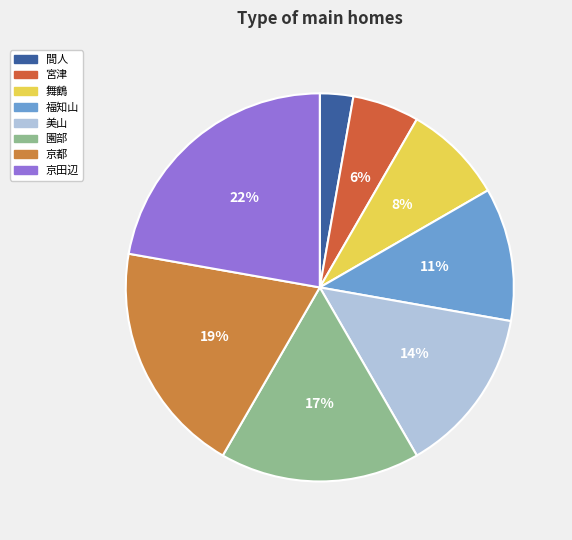

Is it true that 宮津 is 6% of the pie?

True